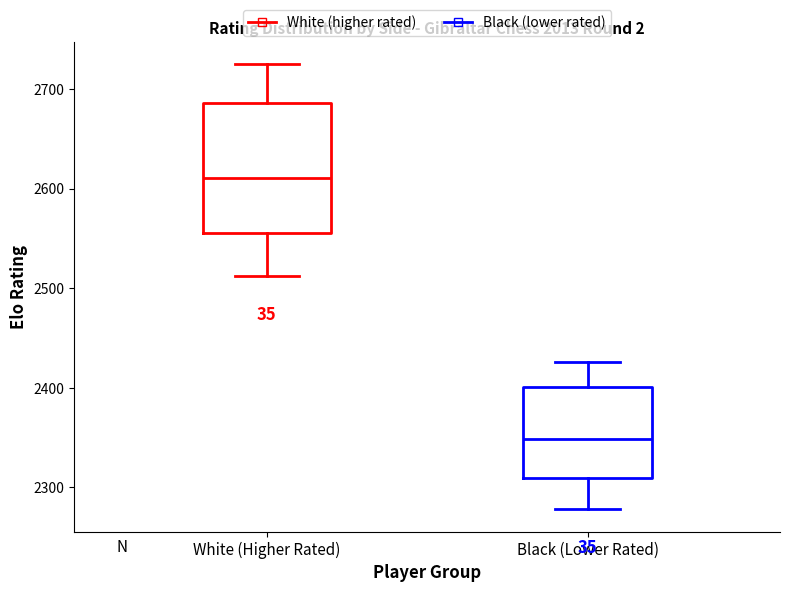

Where is the upper edge of the box for Black (Lower Rated) on the y-axis? The values are not printed on the chart, so give them approximately, as read against the axis.

2400